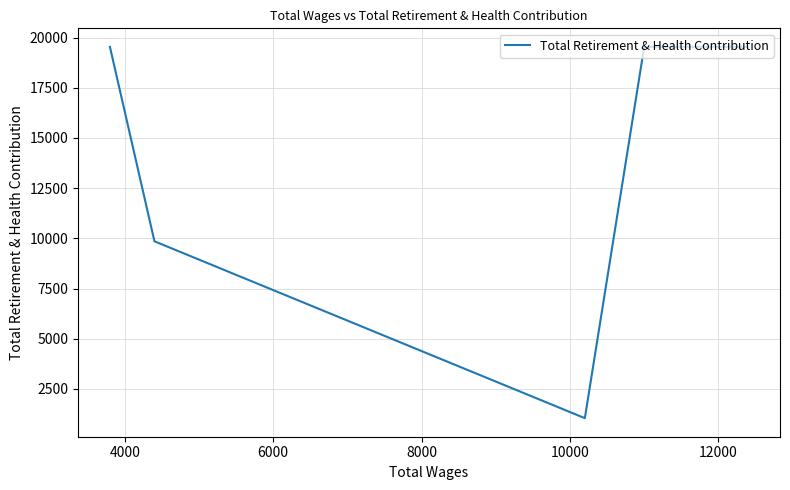

What is the sum of the values at 6000 and 4000?

20579